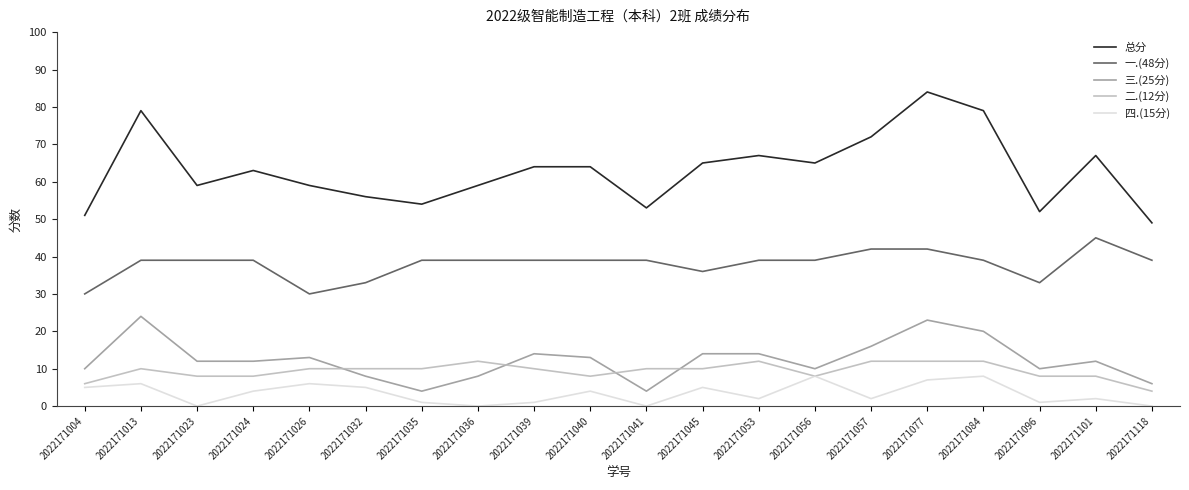

Is the value of 二.(12分) at 2022171101 greater than the value of 三.(25分) at 2022171077?

No